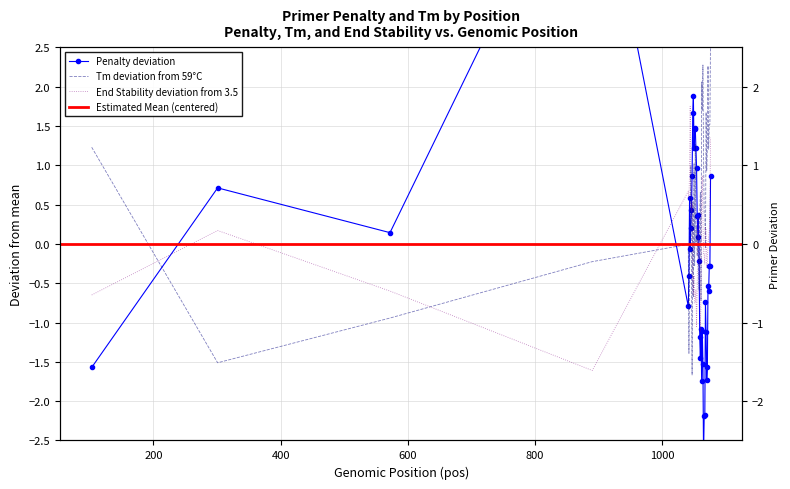

The PRIMER_RIGHT_0_TM series shows 0.3 at 36. True or false?

False